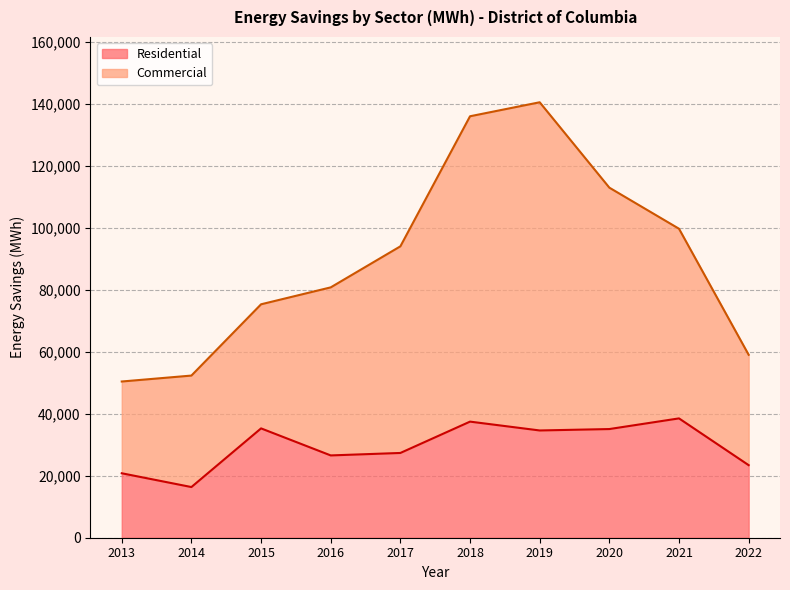

Reading left to right, extract all data points from this chart.

Residential: 20783	16340	35254	26537	27331	37435	34584	35040	38478	23397
Commercial: 50371	52284	75268	80724	93958	135898	140409	112877	99630	58988